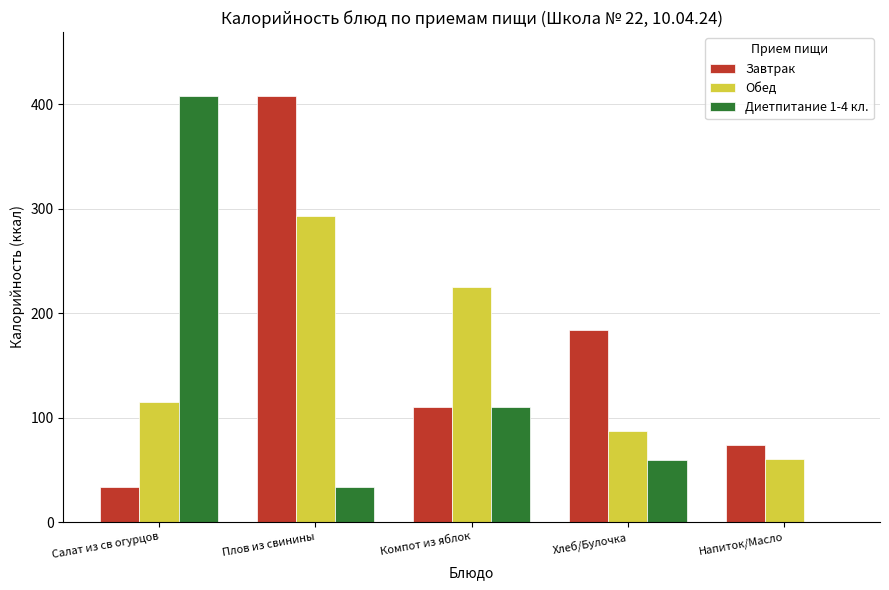

At which category is the sum across all series the highest?

Плов из свинины